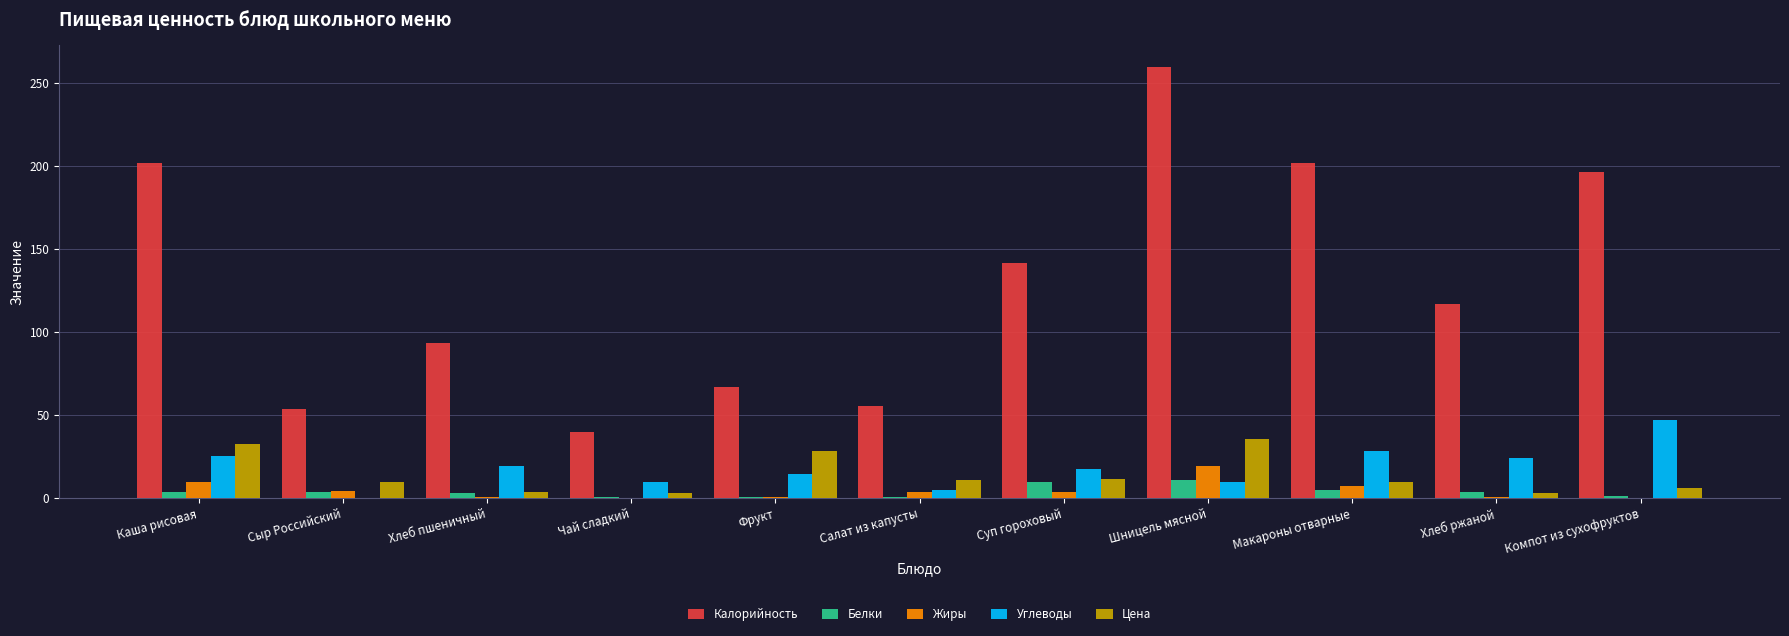

What are all the series names shown in the legend?

Калорийность, Белки, Жиры, Углеводы, Цена